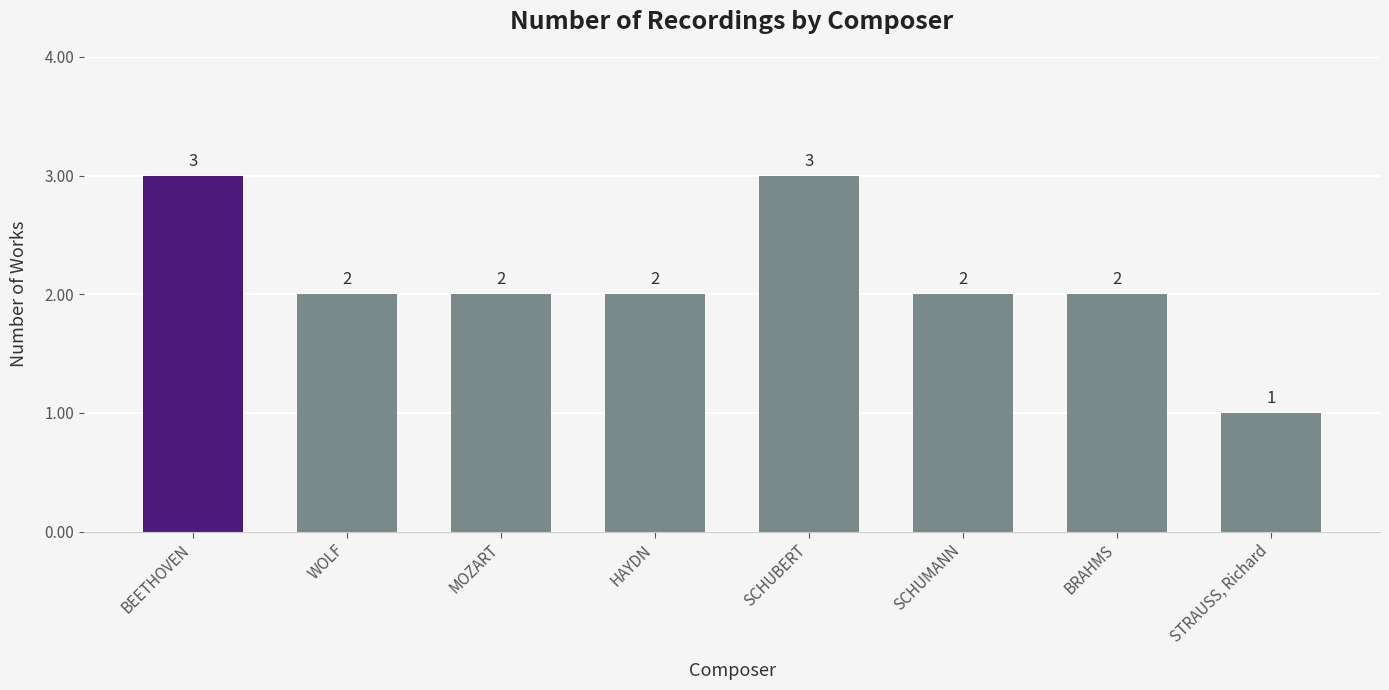

Reading left to right, transcribe all the data shown in this chart.

BEETHOVEN=3	WOLF=2	MOZART=2	HAYDN=2	SCHUBERT=3	SCHUMANN=2	BRAHMS=2	STRAUSS, Richard=1